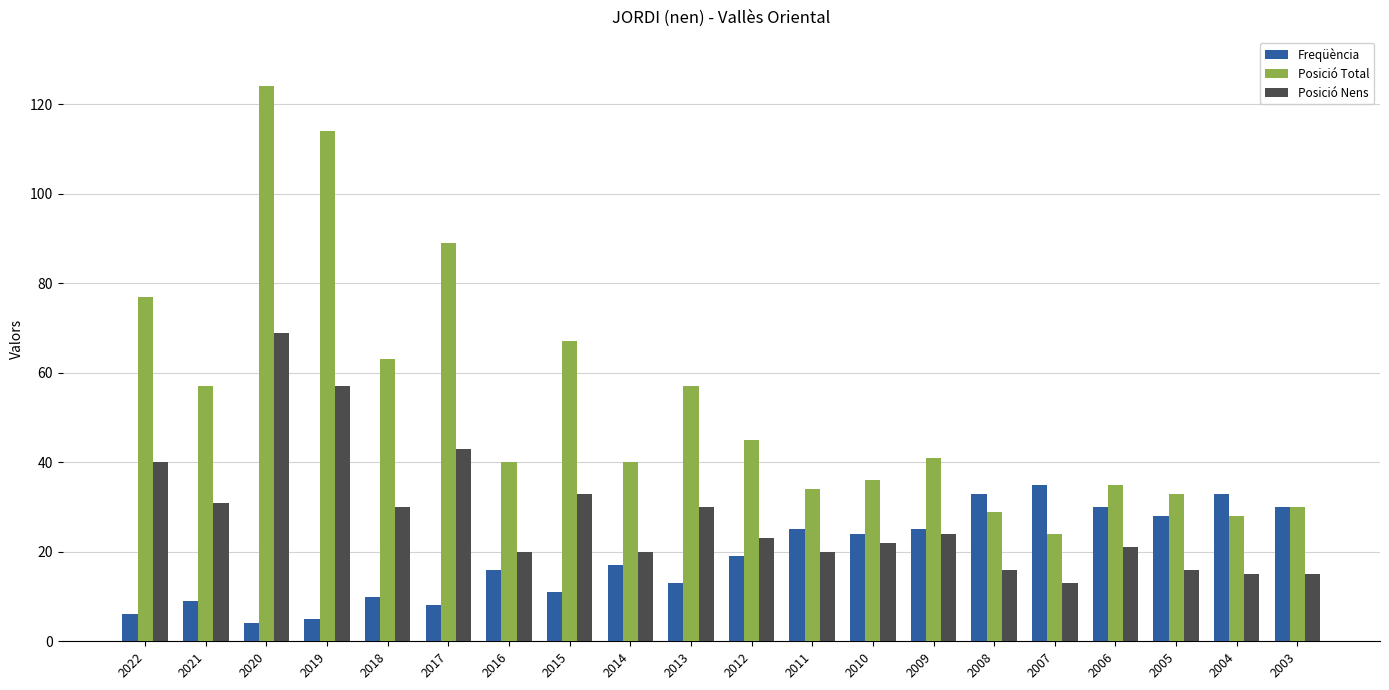

What is the difference between the Posició Nens values at 2005 and 2021?

15